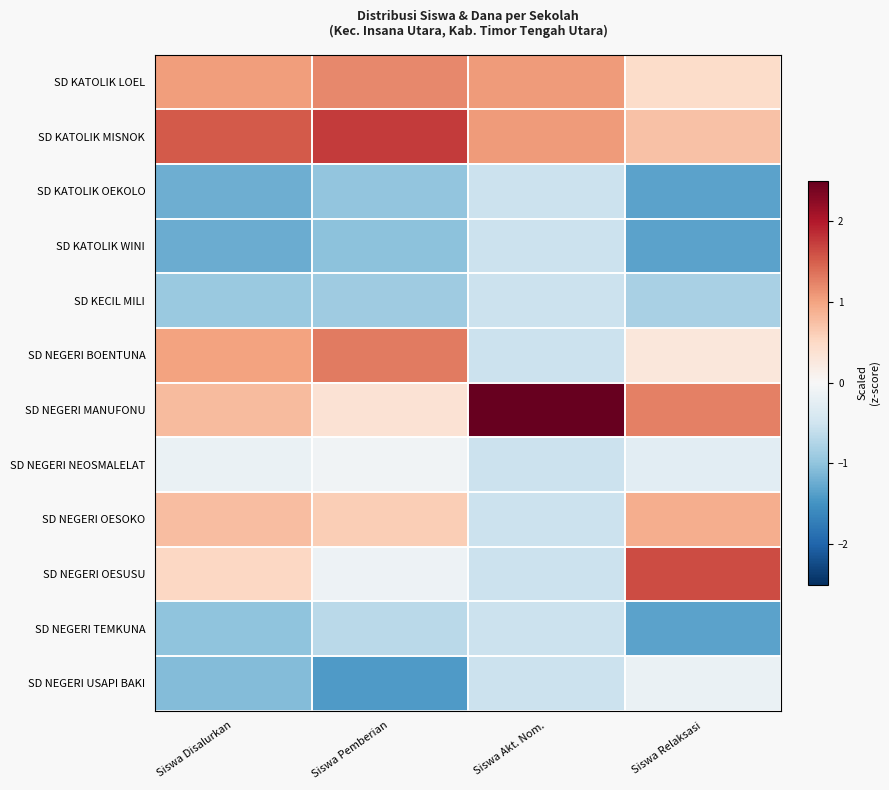

Which series has the largest range (max minus min)?

SD NEGERI MANUFONU